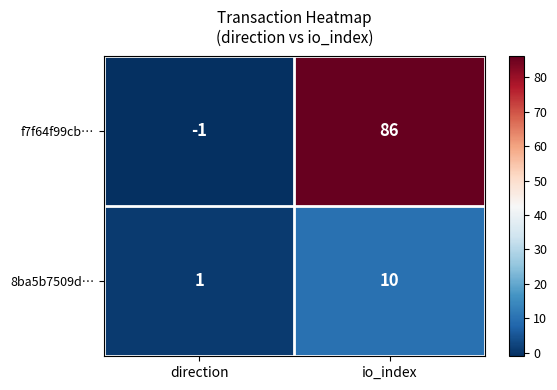

What is the sum of all 8ba5b7509d… values?

11